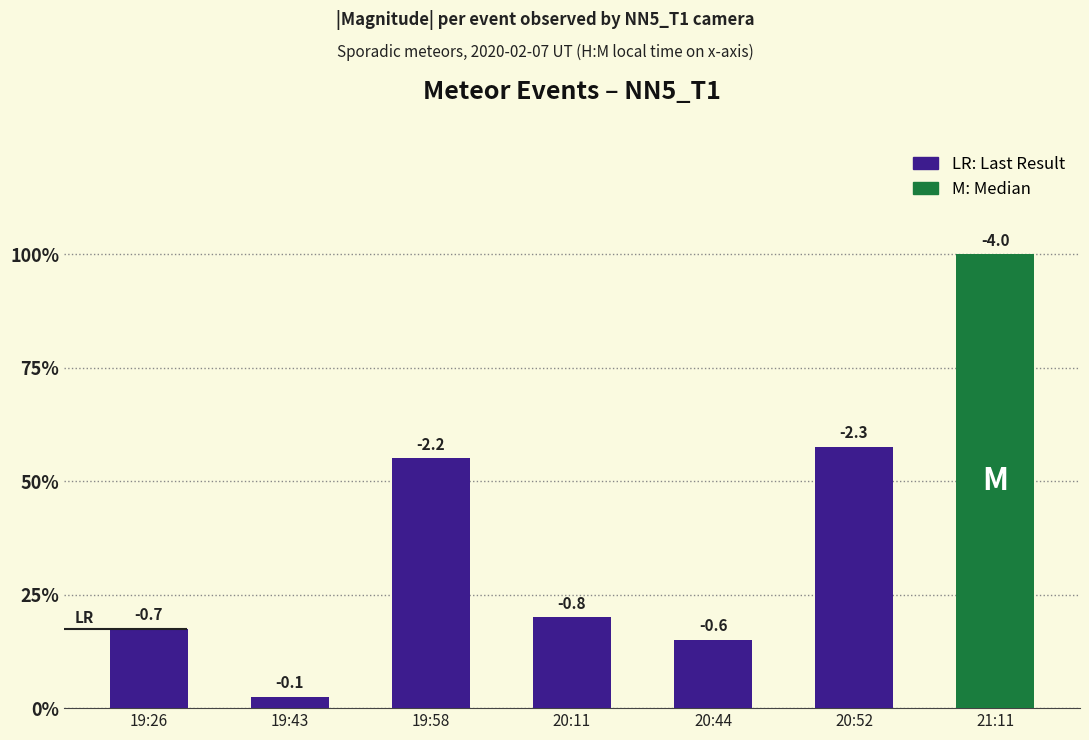

Which label corresponds to the largest value in the chart?

21:11